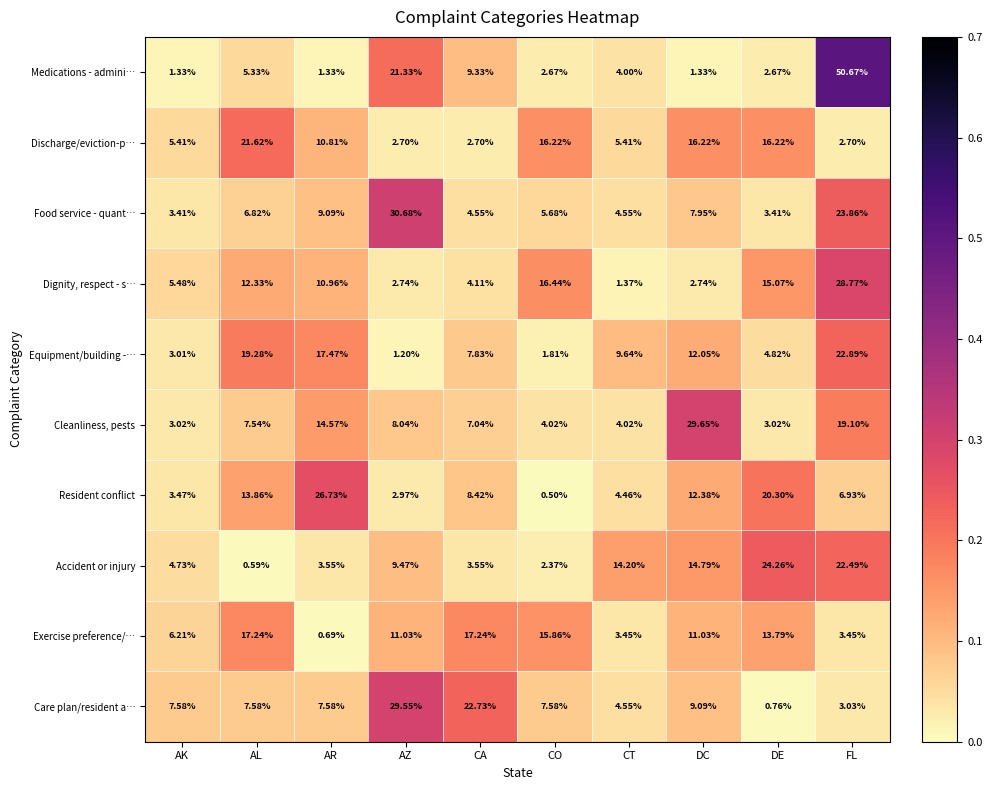

At how many categories does at least one series exceed 0?

10